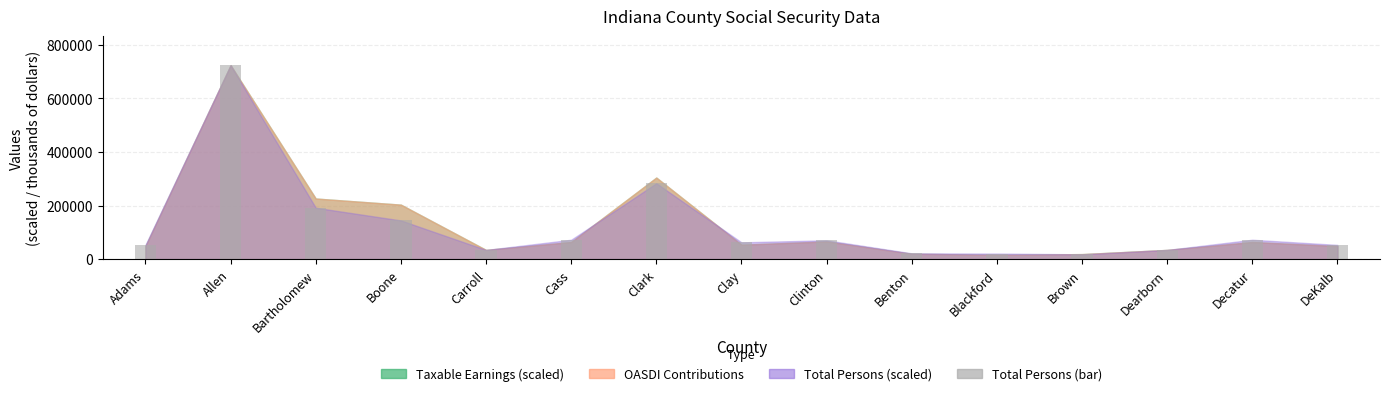

What is the approximate value at Blackford?

20858.4